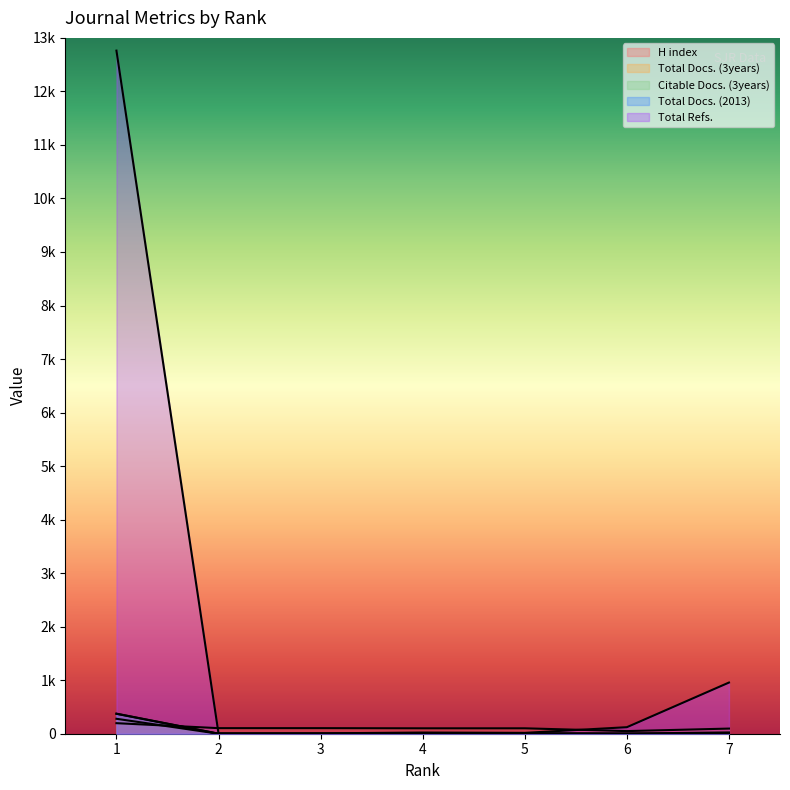

What is the sum of all Citable Docs. (3years) values?

385